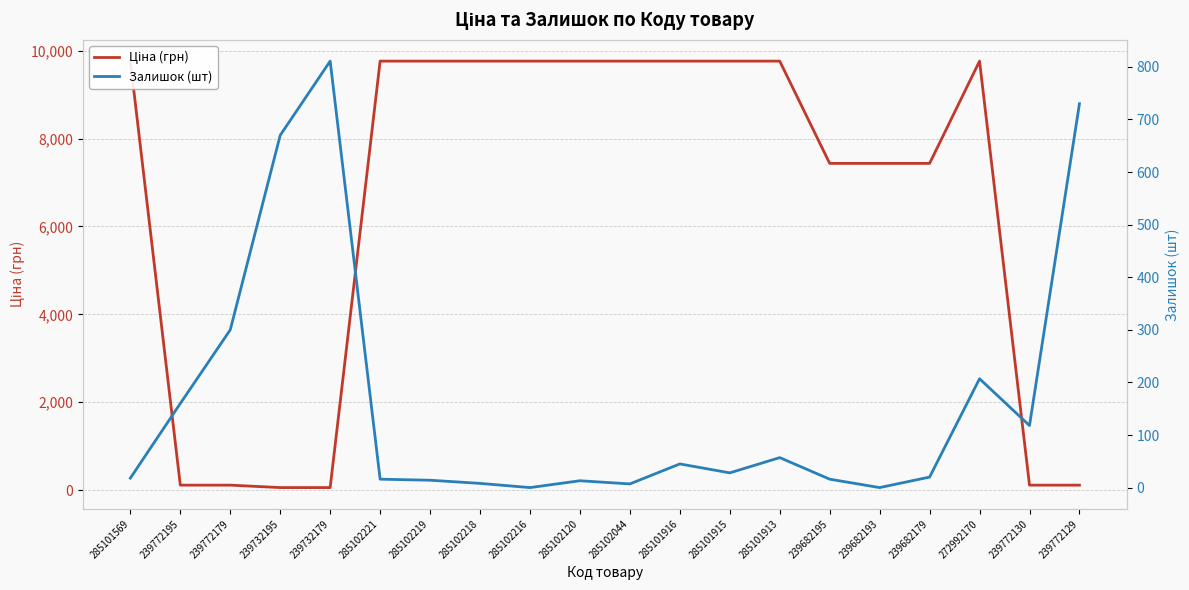

What is the label of the 18th point from the left?

272992170